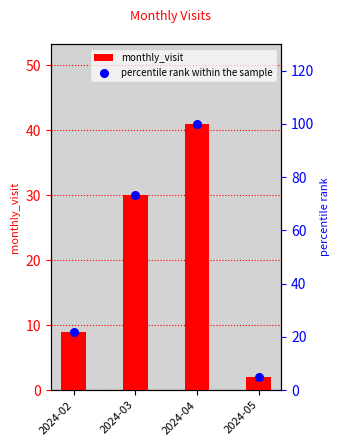

What are all the series names shown in the legend?

monthly_visit, percentile rank within the sample